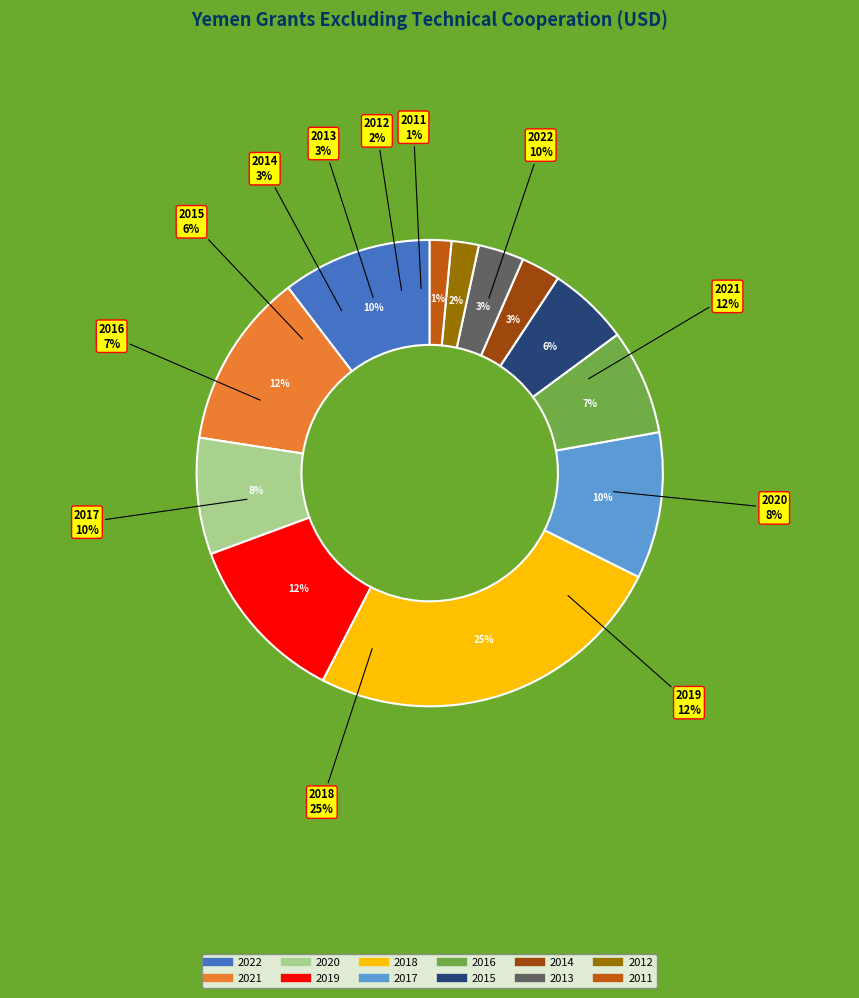

What percentage do 2019 and 2013 together represent?

15.0%